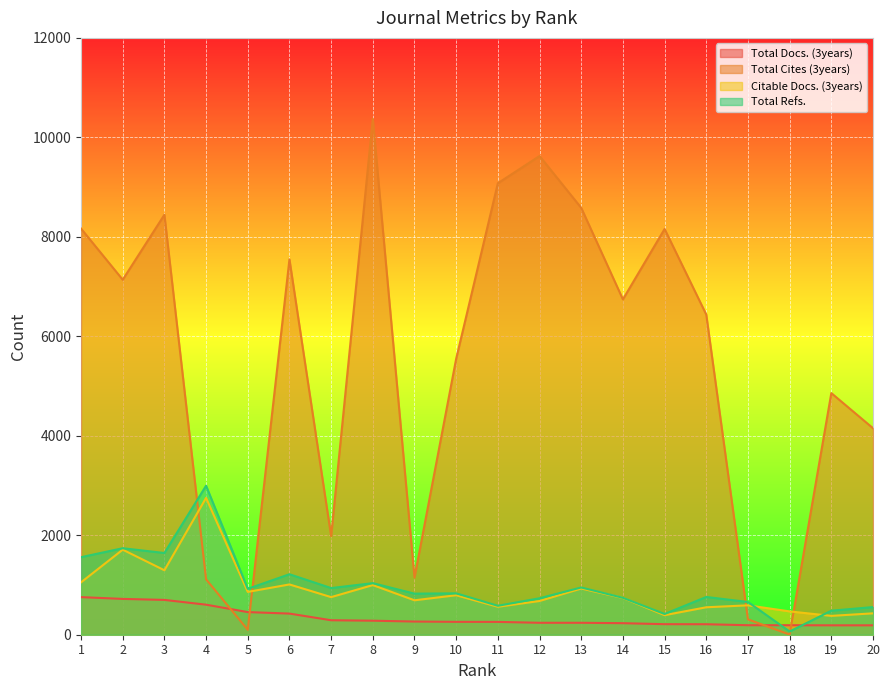

What is the difference between the maximum and minimum values in the Citable Docs. (3years) series?

2372